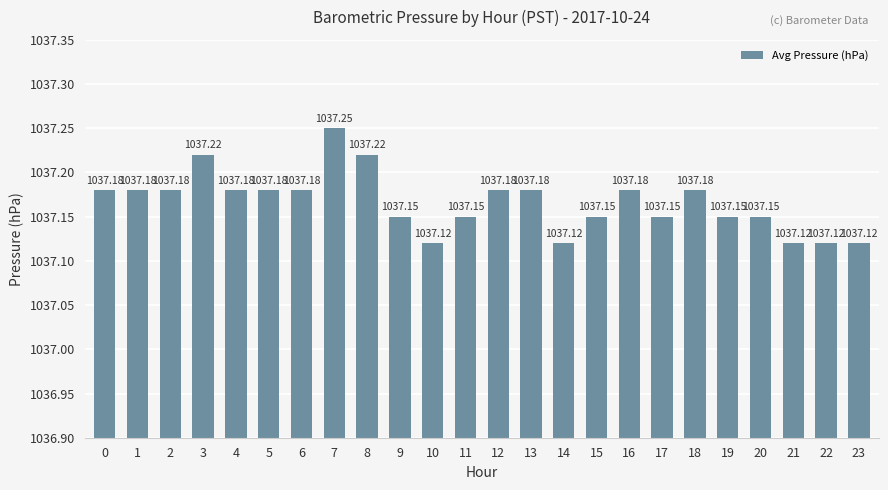

Which has a higher value, 3 or 22?

3